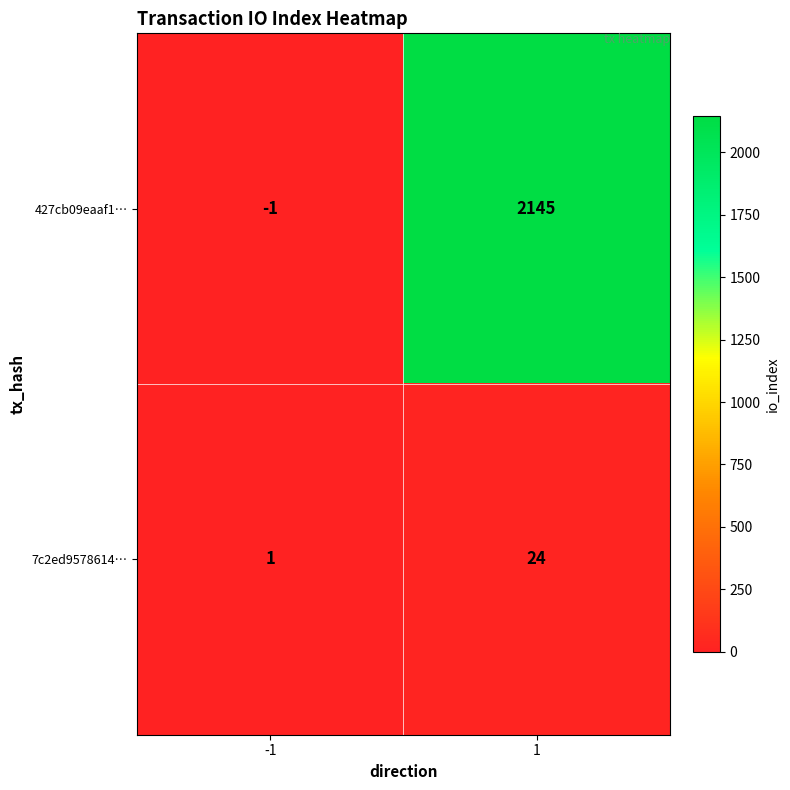

At -1, list the series in order from largest to smallest.

7c2ed9578614…, 427cb09eaaf1…